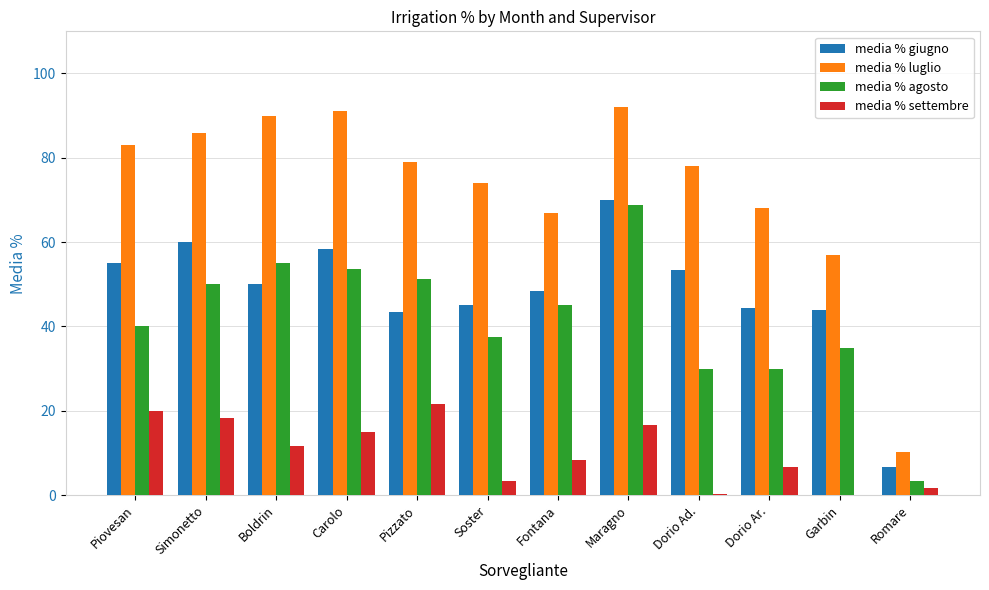

What are all the series names shown in the legend?

media % giugno, media % luglio, media % agosto, media % settembre